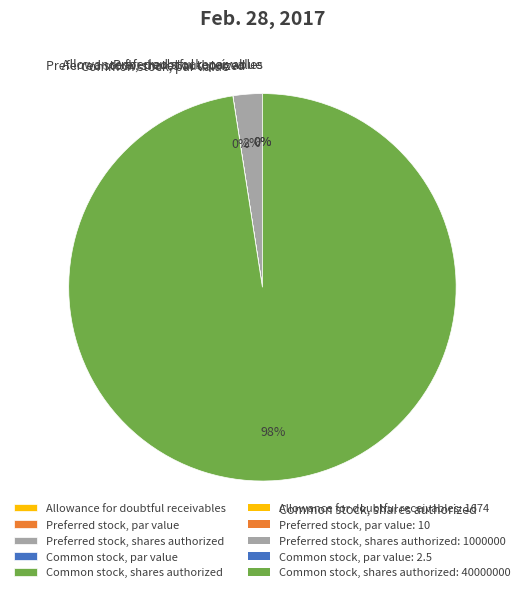

What percentage is the Common stock, shares authorized slice, to the nearest percent?

98%